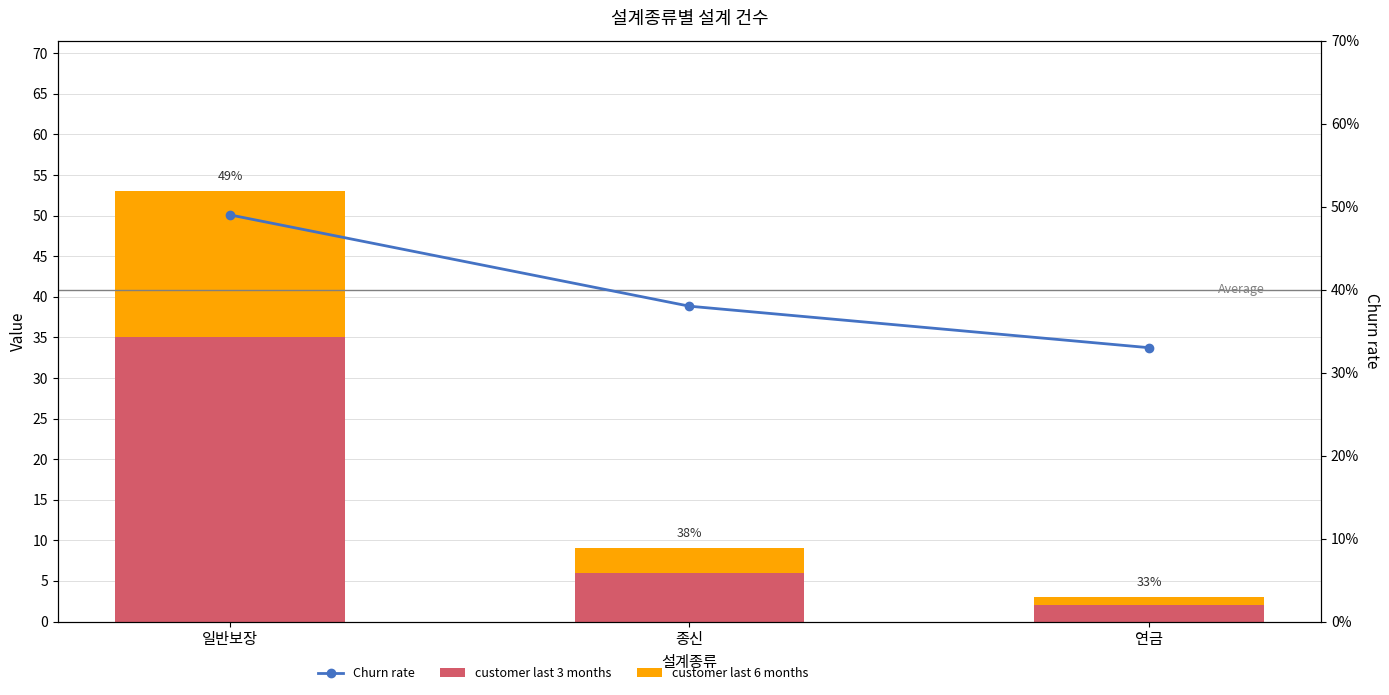

What is the sum of all customer last 6 months values?

22.0